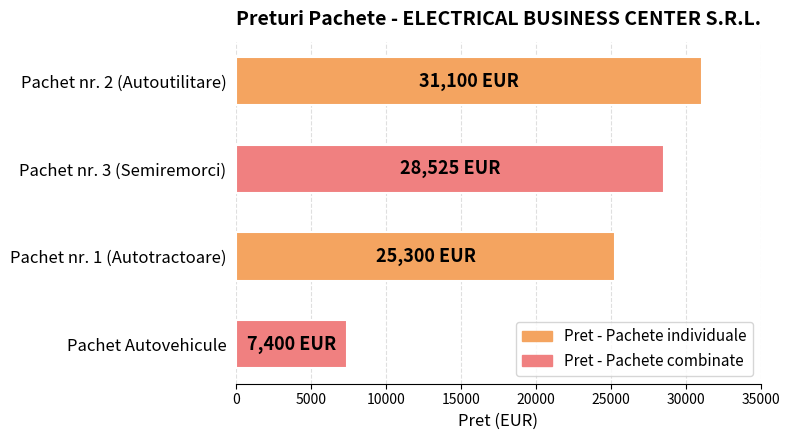

Rank the categories by value from highest to lowest.

Pachet nr. 2 (Autoutilitare), Pachet nr. 3 (Semiremorci), Pachet nr. 1 (Autotractoare), Pachet Autovehicule